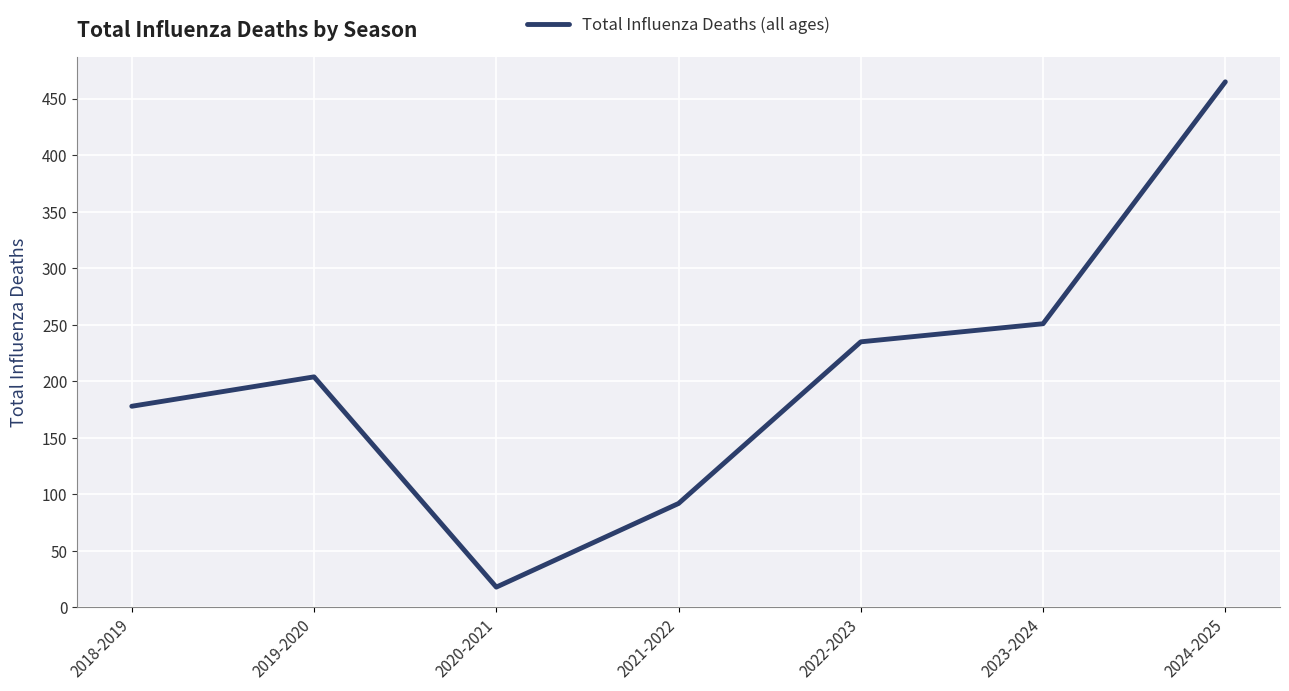

Does the chart have visible grid lines?

Yes